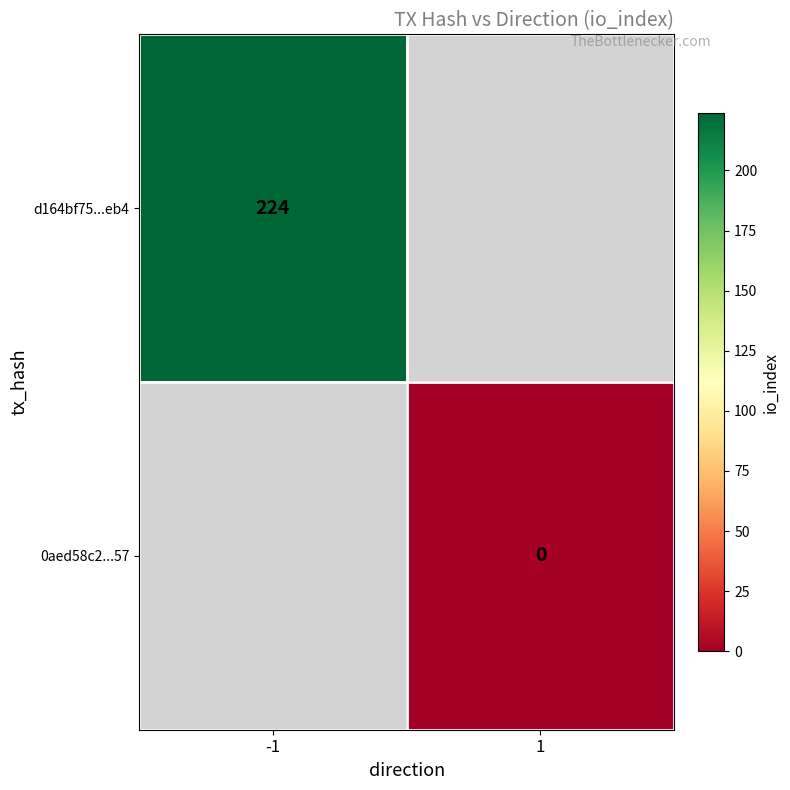

How many categories are shown in the chart?

2